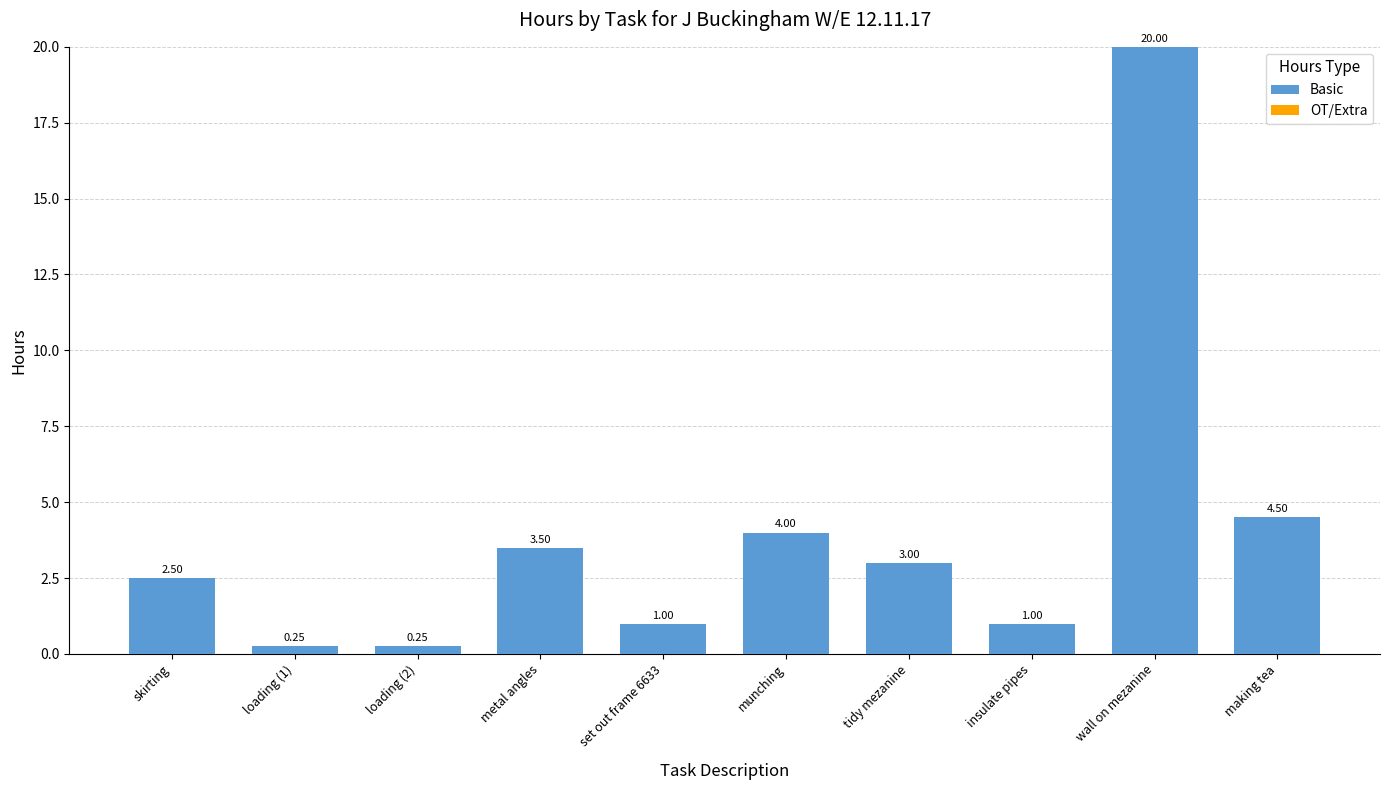

At which category does the chart reach its peak across all series?

wall on mezanine